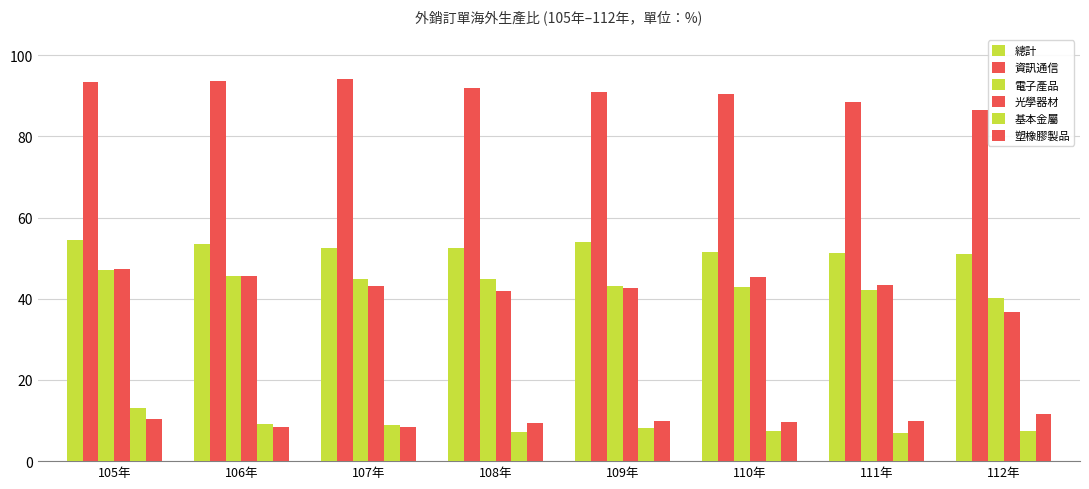

How many bars are there in each group?

6